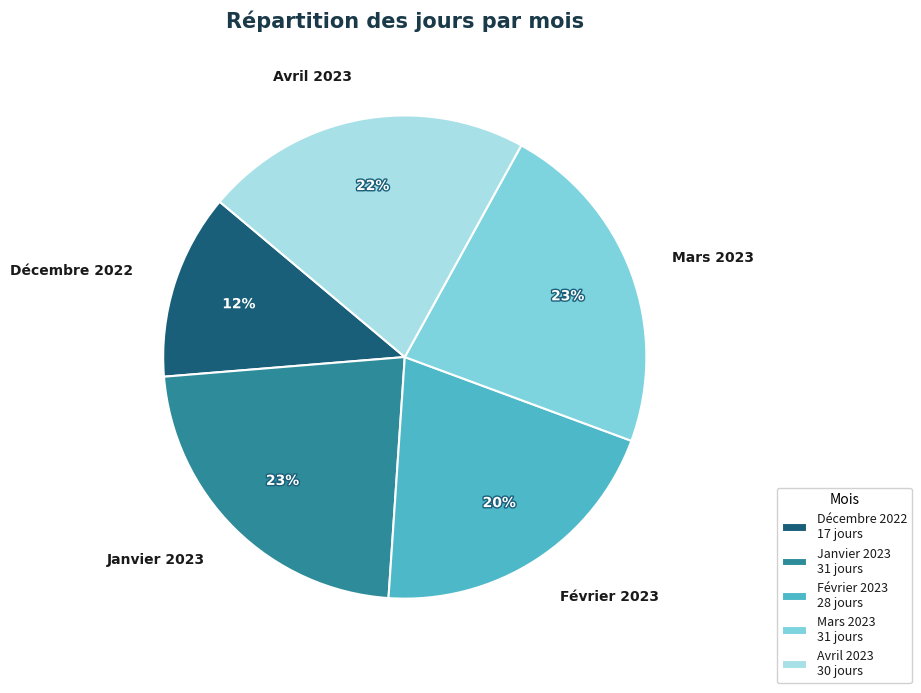

Is there any slice that represents more than half of the pie?

No